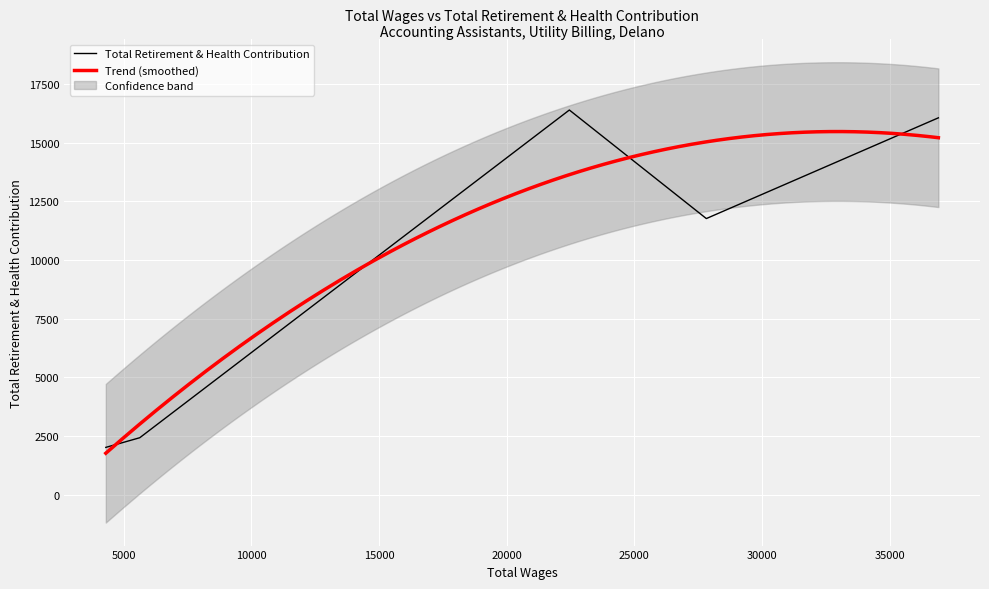

What is the difference between the values at 27823 and 36913?

4295